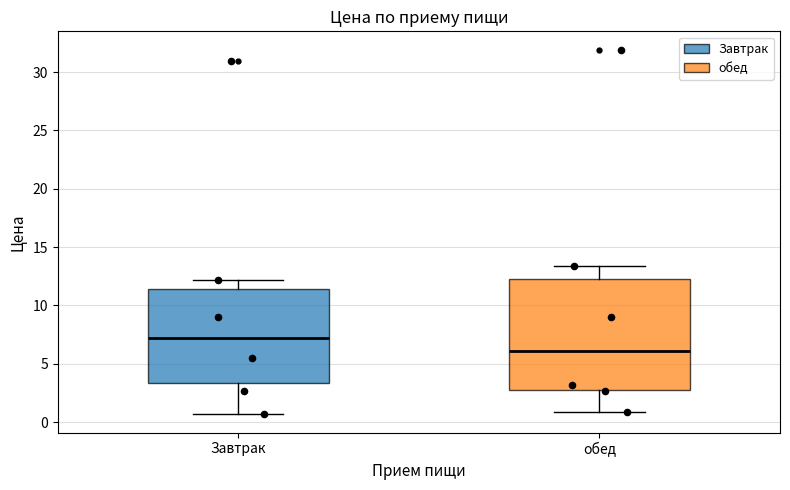

Which box has the lowest median line?

обед